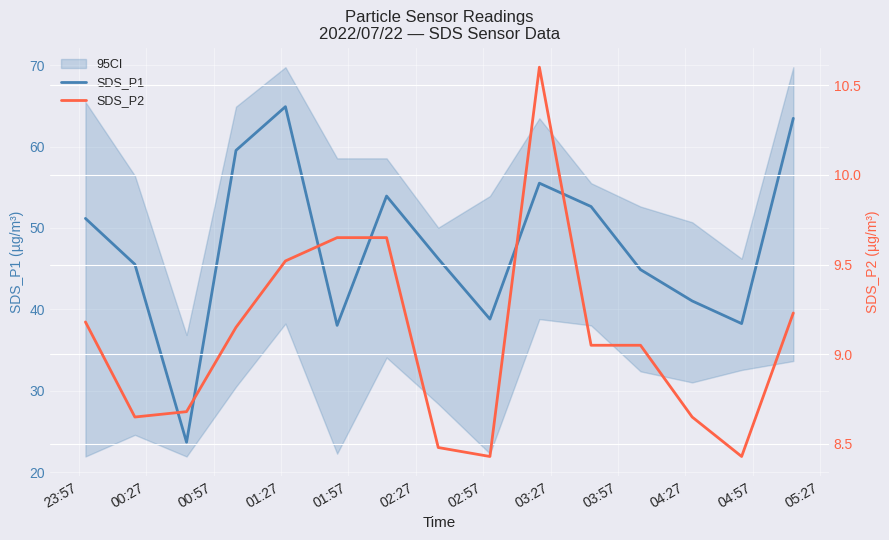

In SDS_P2, how many points are lower than both neighbors (excluding endpoints)?

3